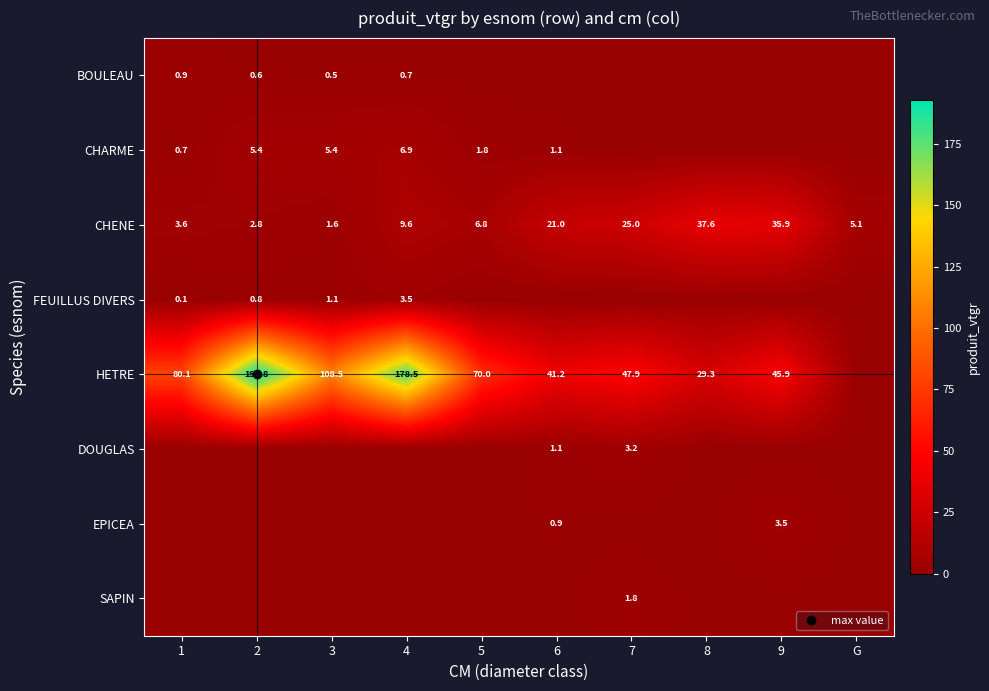

Rank the series by their maximum value, from lowest to highest.

BOULEAU, SAPIN, DOUGLAS, FEUILLUS DIVERS, EPICEA, CHARME, CHENE, HETRE